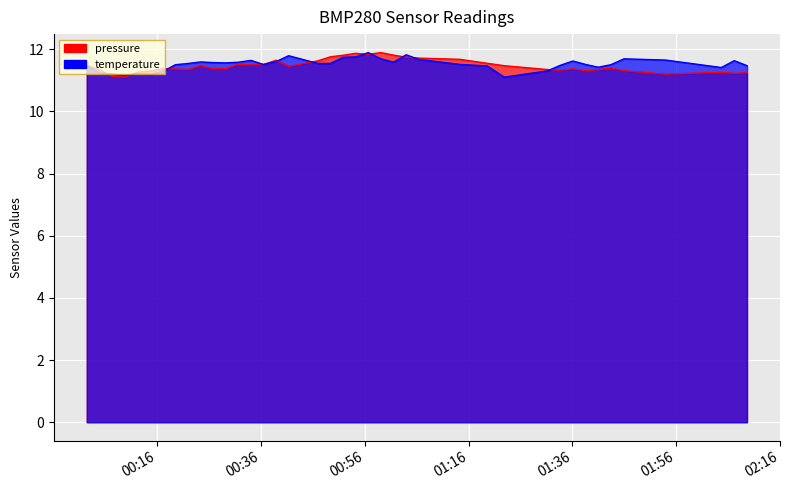

The pressure series shows 11.4 at 2022-10-22T00:29:10. True or false?

True